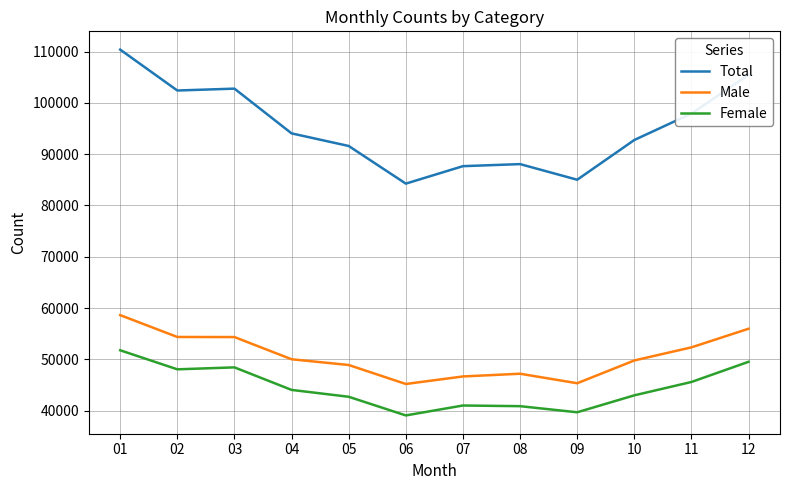

How many lines are shown in the chart?

3